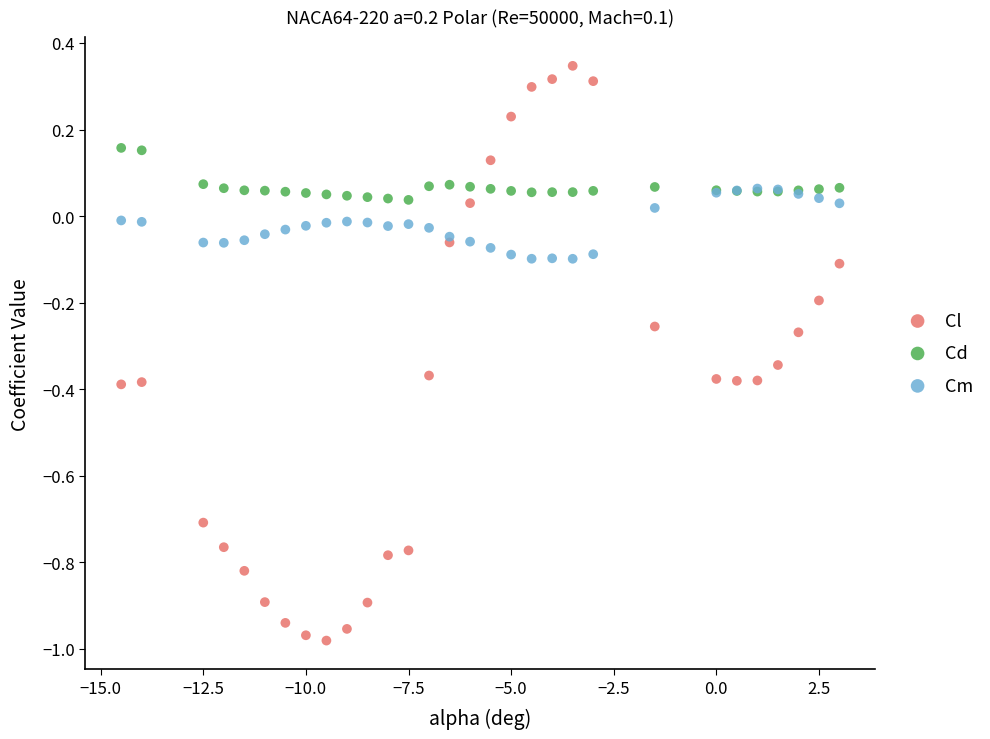

What are all the series names shown in the legend?

Cl, Cd, Cm